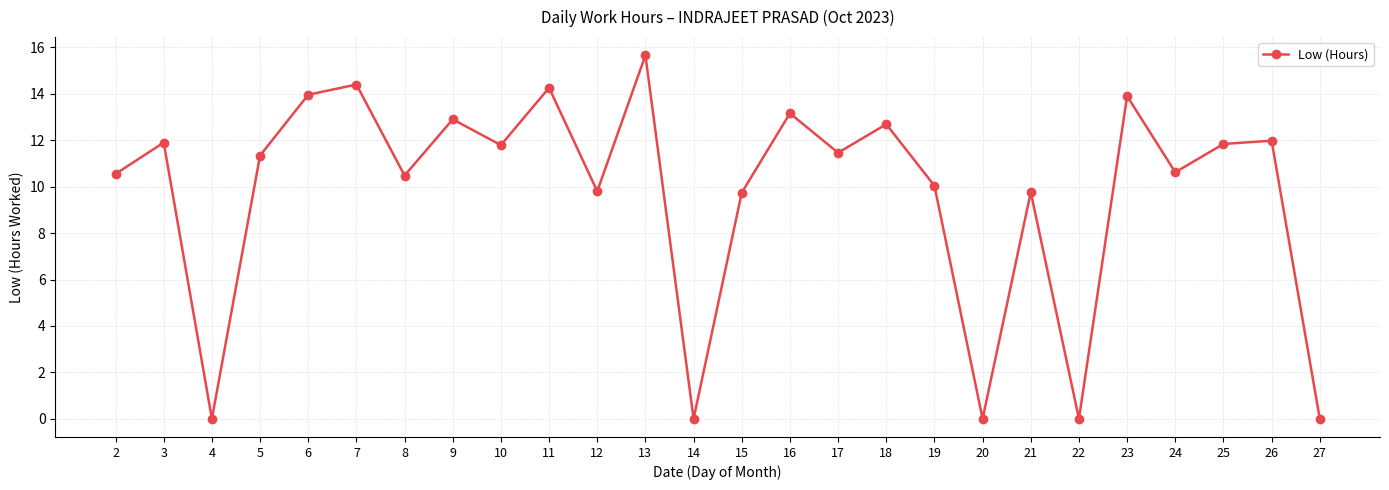

The value at 5 is 11.3. True or false?

True